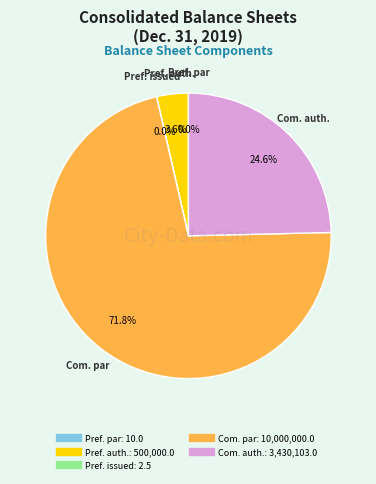

Is there any slice that represents more than half of the pie?

Yes